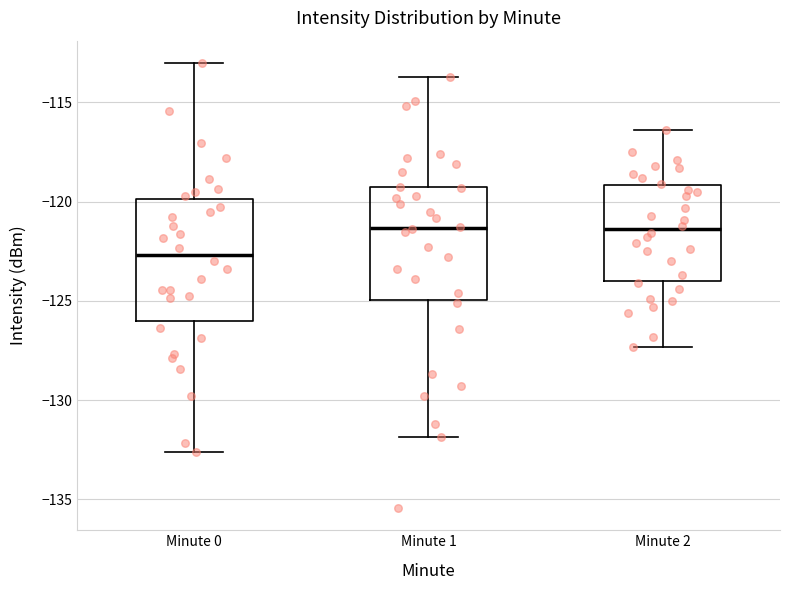

Reading left to right, transcribe this box plot: for each box, give where its median line is, the range the box spans, and where its two whiskers end, as read against the y-axis. The values are not printed on the chart, so give them approximately, as read against the axis.

Minute 0: median -122.5, box -126.0 to -120.0, whiskers -132.5 to -113.0
Minute 1: median -121.5, box -125.0 to -119.5, whiskers -132.0 to -113.5
Minute 2: median -121.5, box -124.0 to -119.0, whiskers -127.5 to -116.5